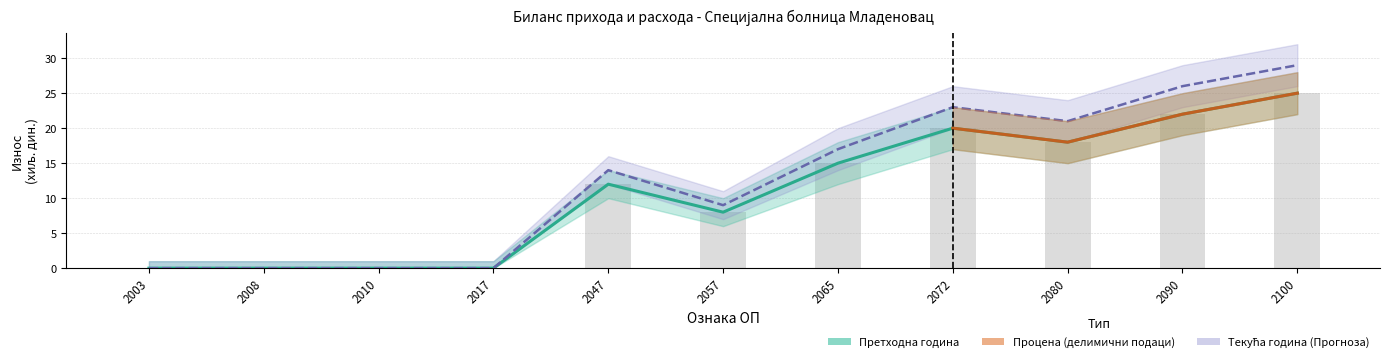

How many data points does each series have?

11